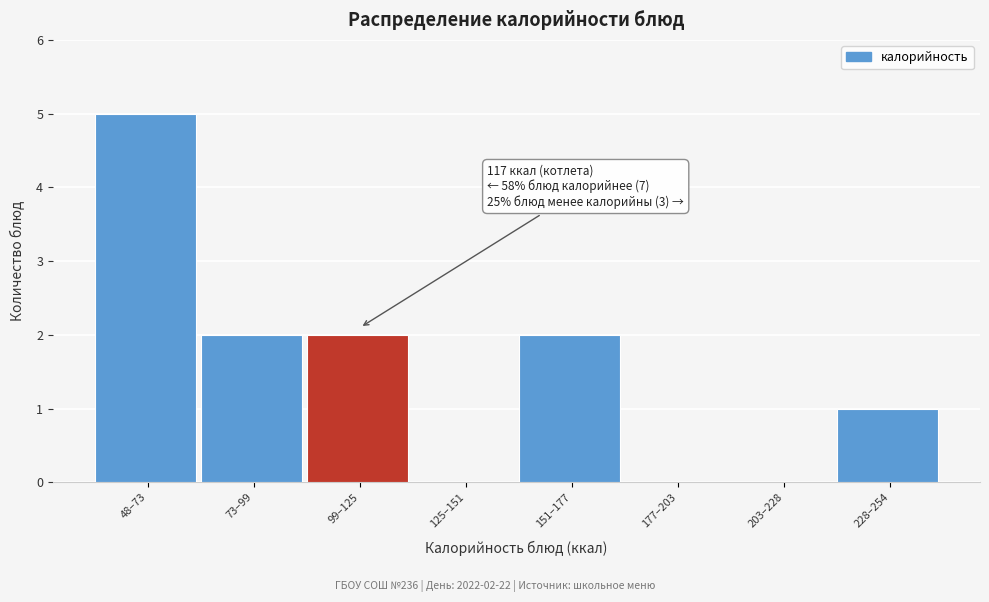

Reading left to right, list all the values displayed in this chart.

48–73=5	73–99=2	99–125=2	125–151=0	151–177=2	177–203=0	203–228=0	228–254=1